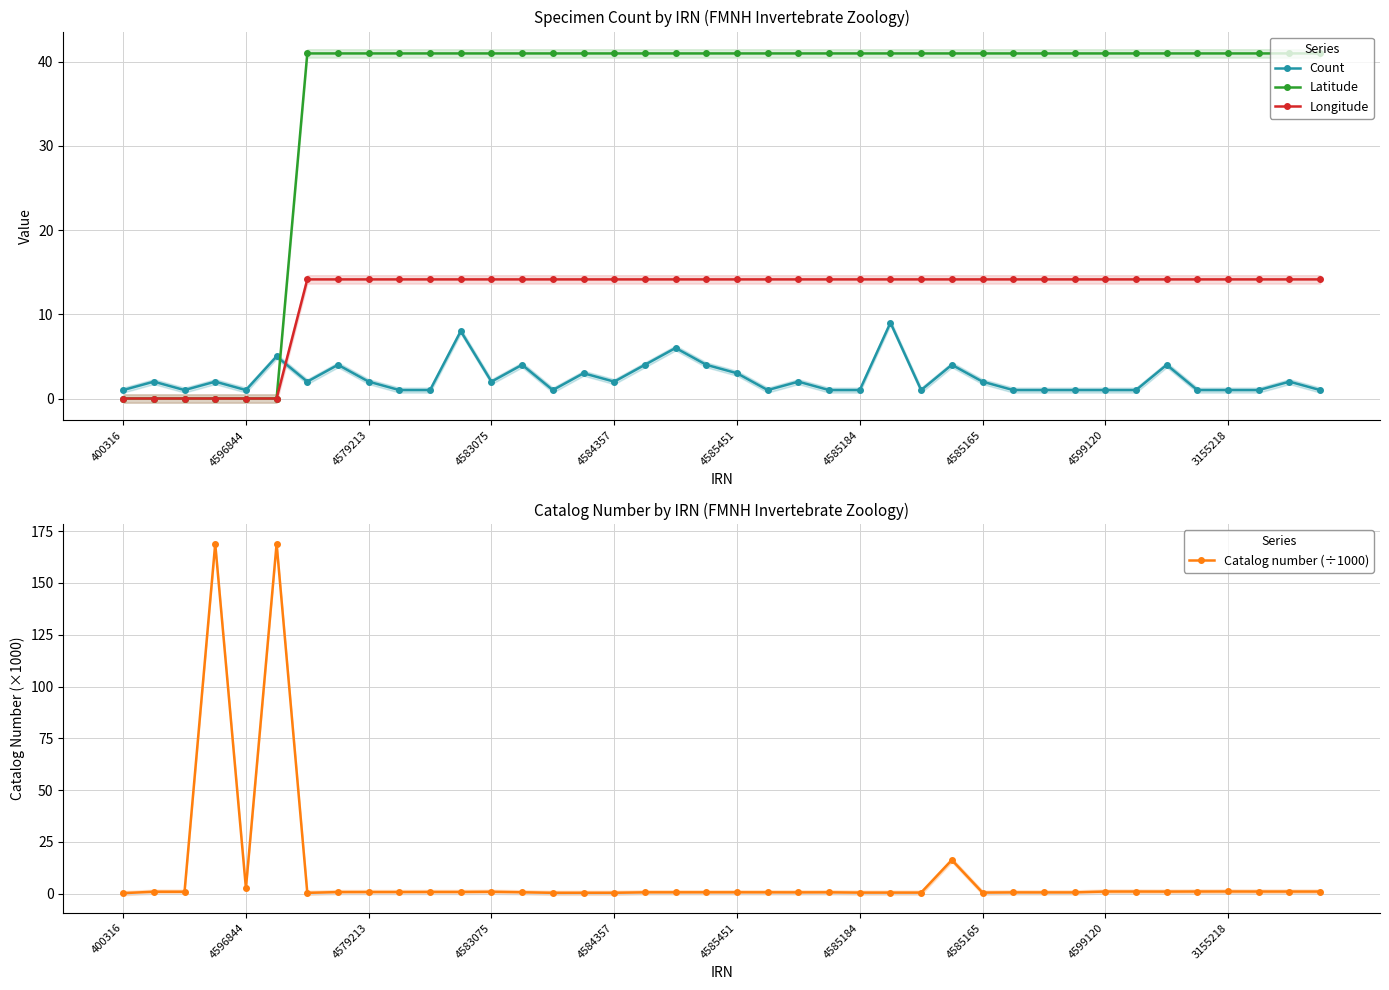

Is it true that Longitude equals 14.1 at 4579213?

True